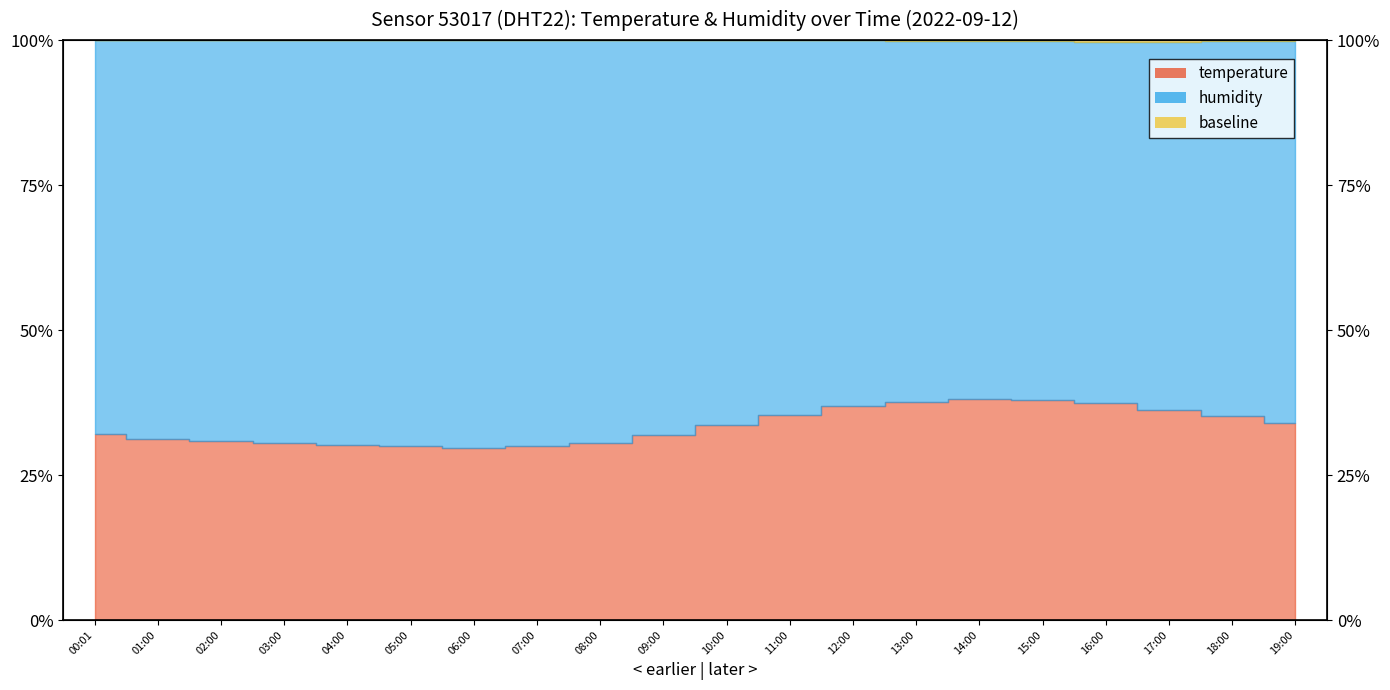

Is it true that the value at 01:00 is 31.2?

True